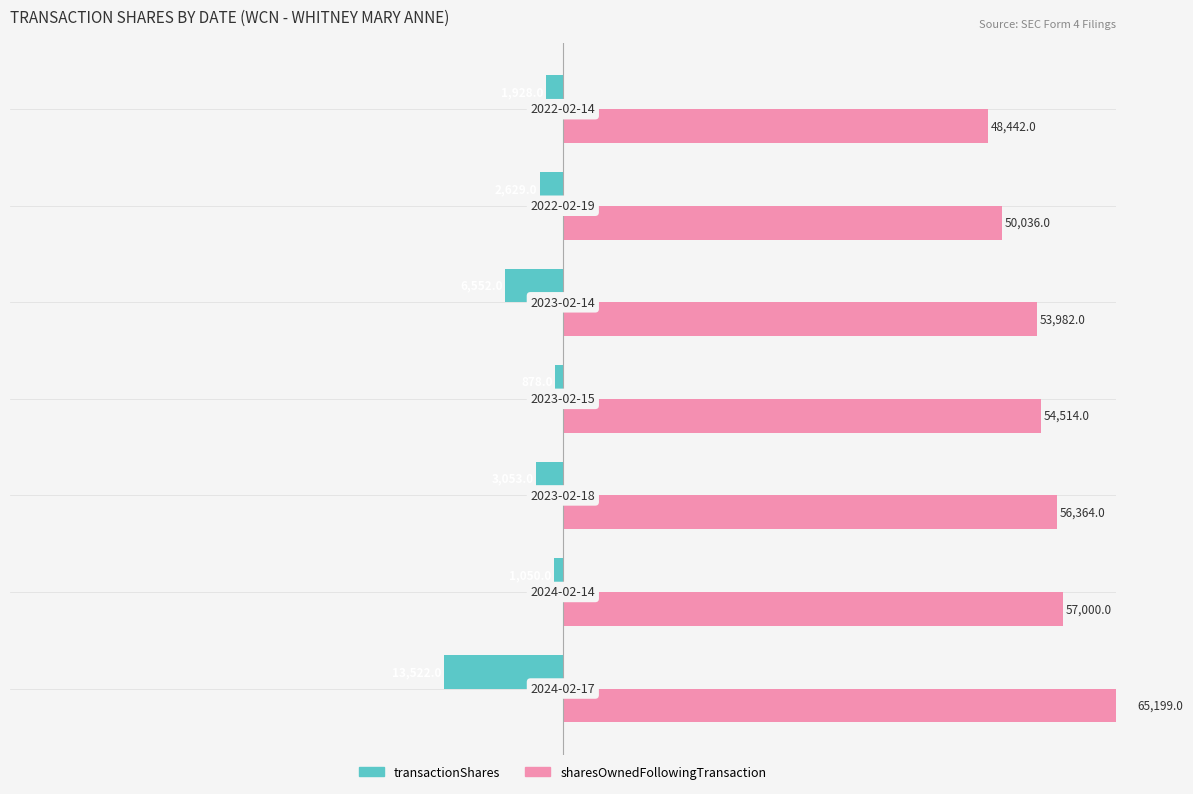

Which series has the largest total across all categories?

sharesOwnedFollowingTransaction